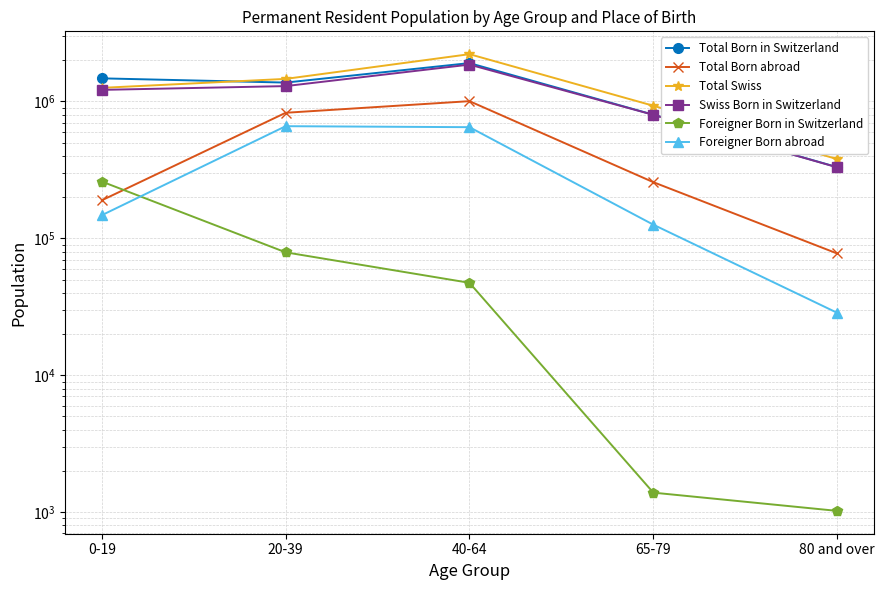

At which category does Total Born in Switzerland reach its first local valley?

20-39